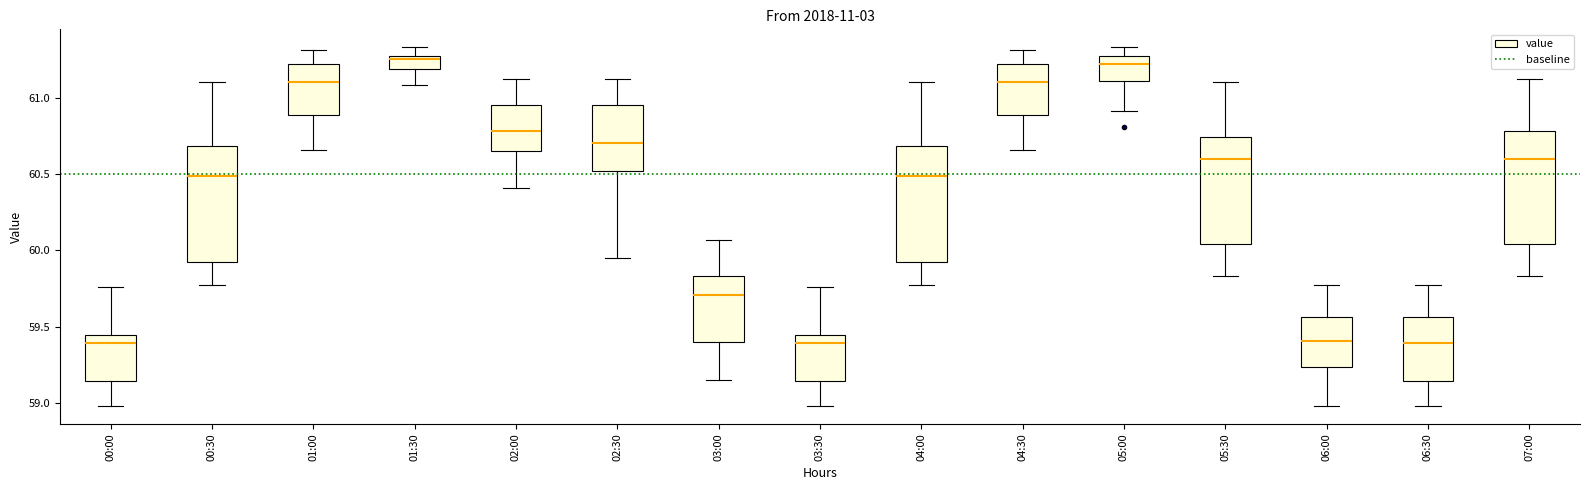

Where does the upper whisker of the box for 02:30 end on the y-axis? The values are not printed on the chart, so give them approximately, as read against the axis.

61.10